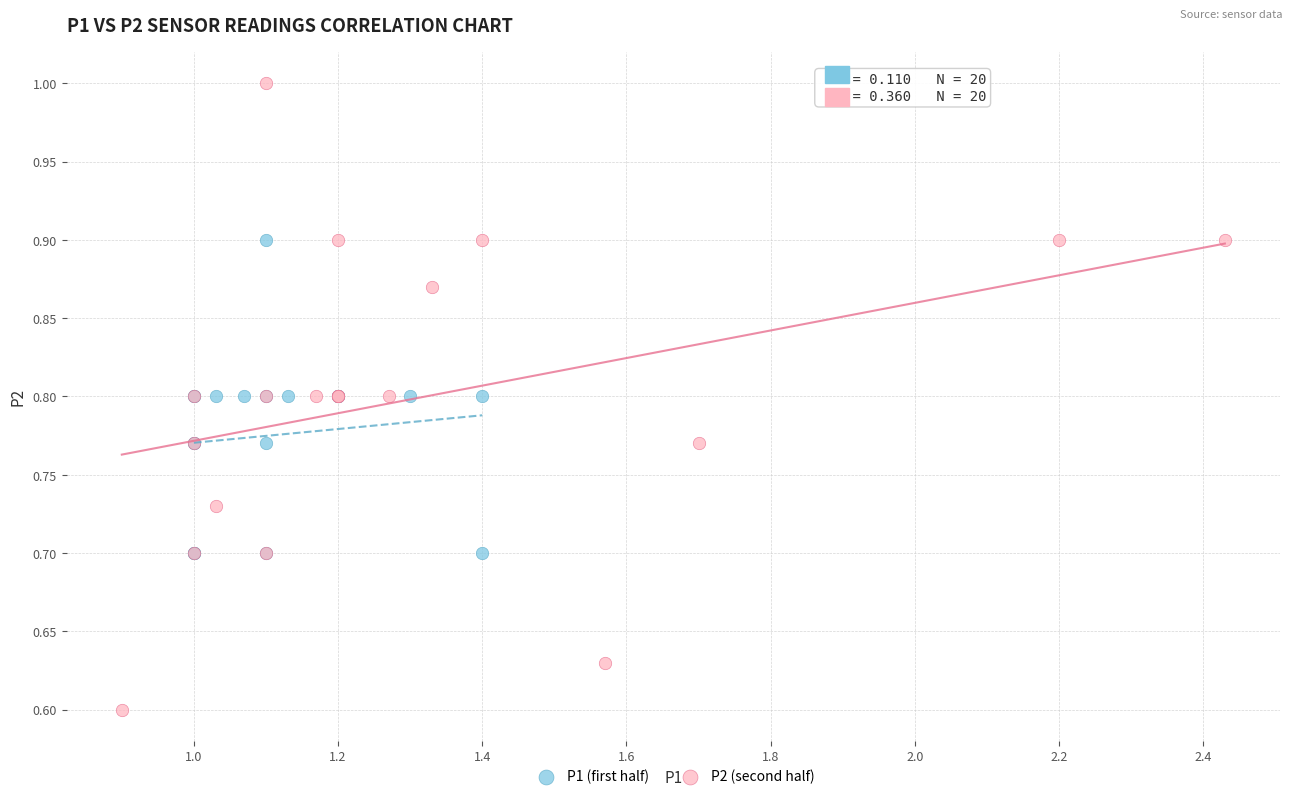

Which series has the largest Y range (max minus min)?

P2 (second half)